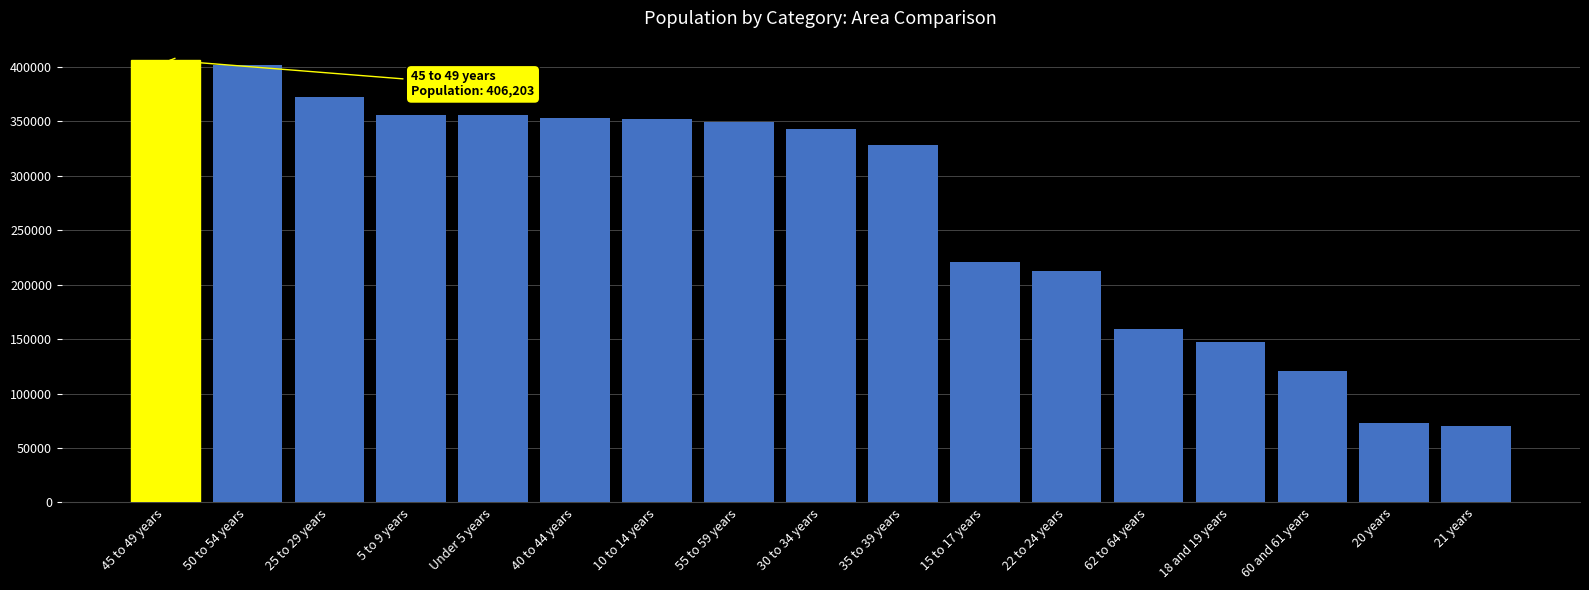

What is the average value?

271812